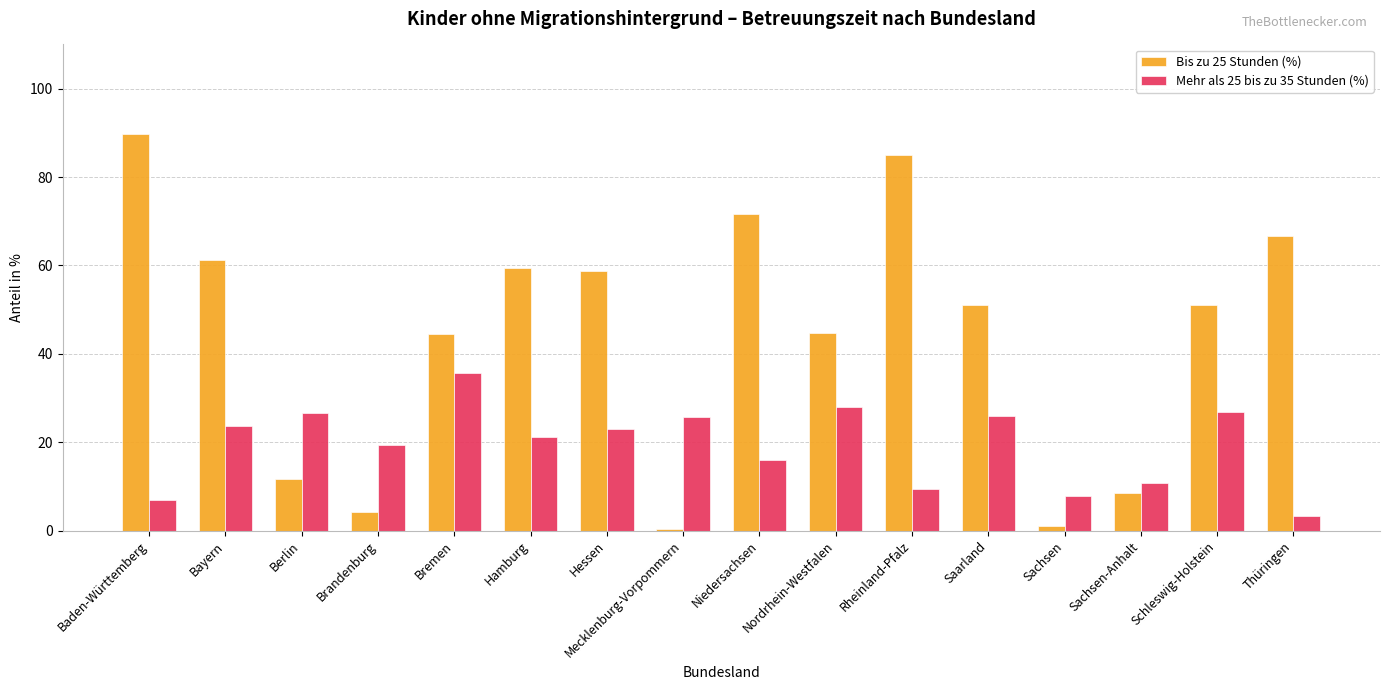

Does the chart contain stacked bars?

No